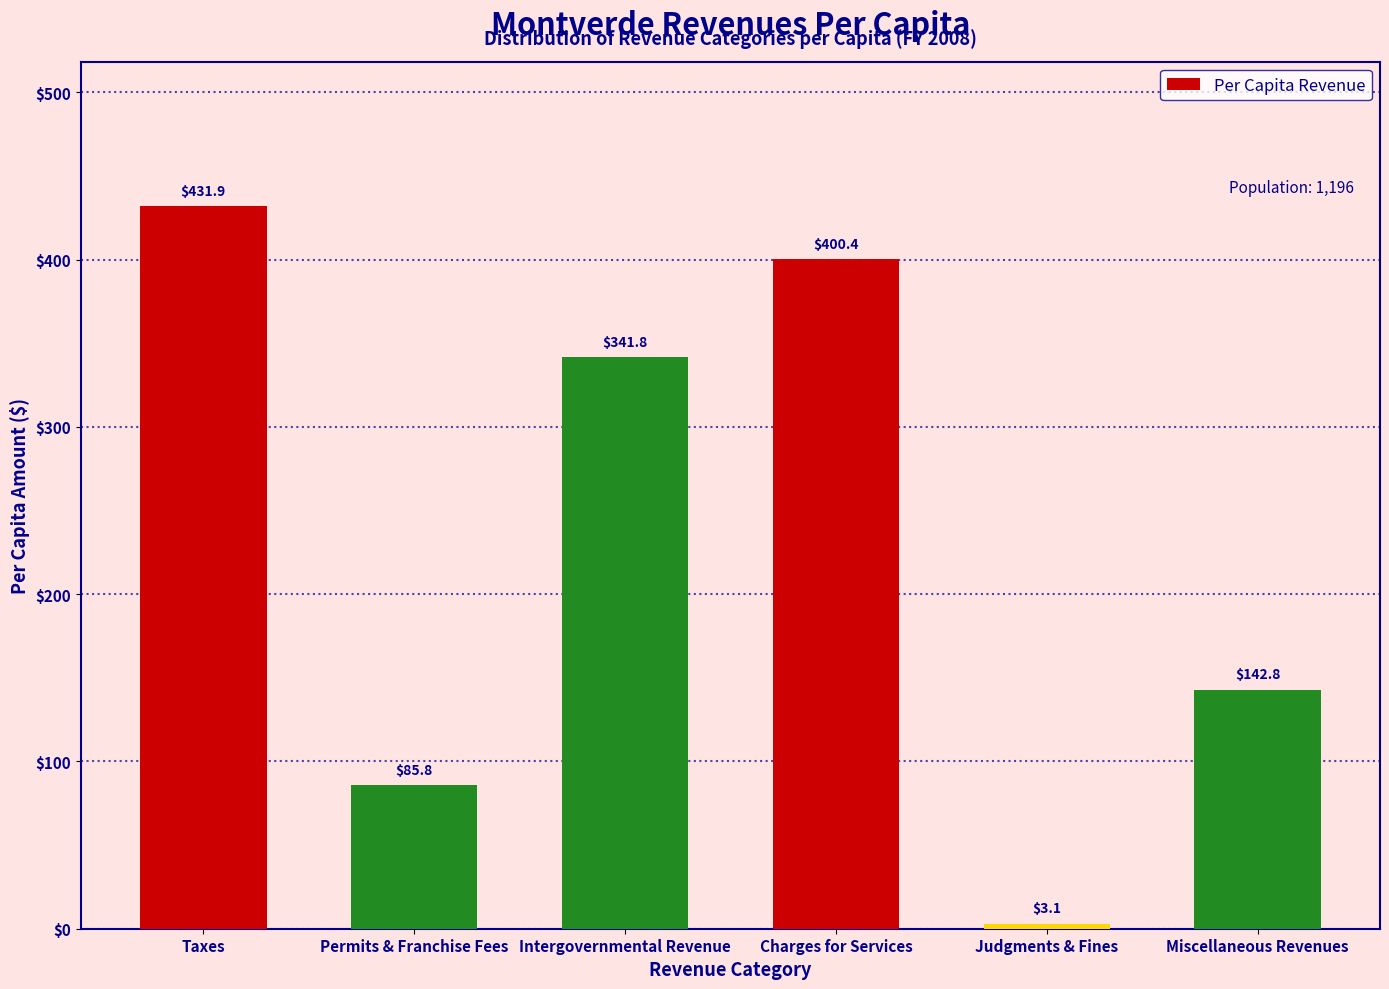

Reading left to right, what are all the values shown in this chart?

Taxes=431.9	Permits & Franchise Fees=85.8	Intergovernmental Revenue=341.8	Charges for Services=400.4	Judgments & Fines=3.1	Miscellaneous Revenues=142.8